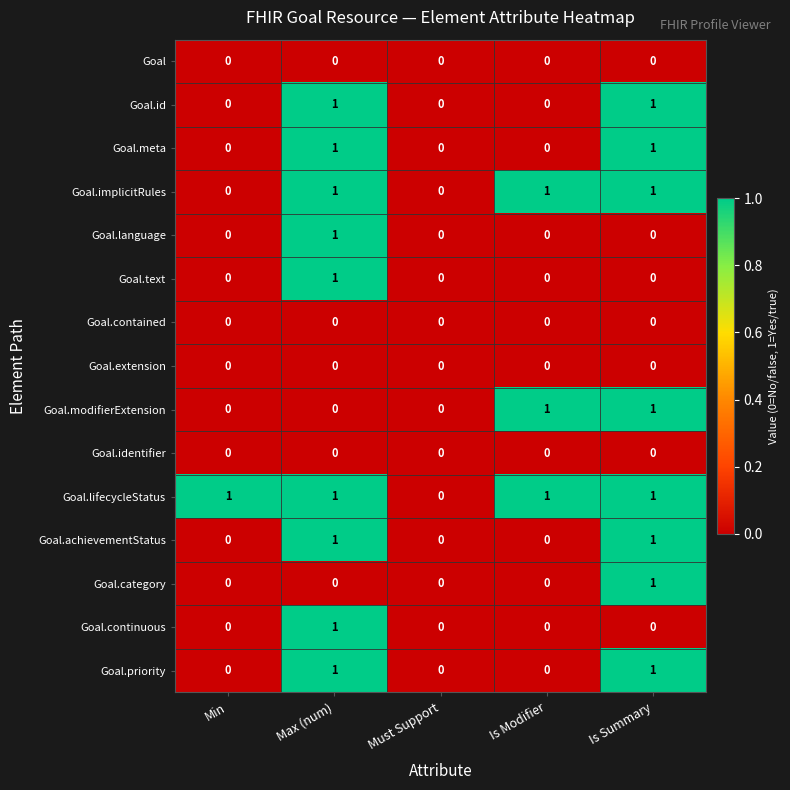

The value of Goal.priority at Must Support is -1. True or false?

False